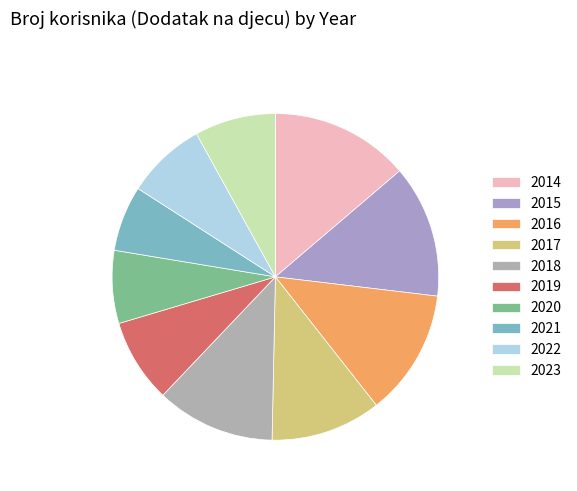

Which has a higher value, 2016 or 2021?

2016